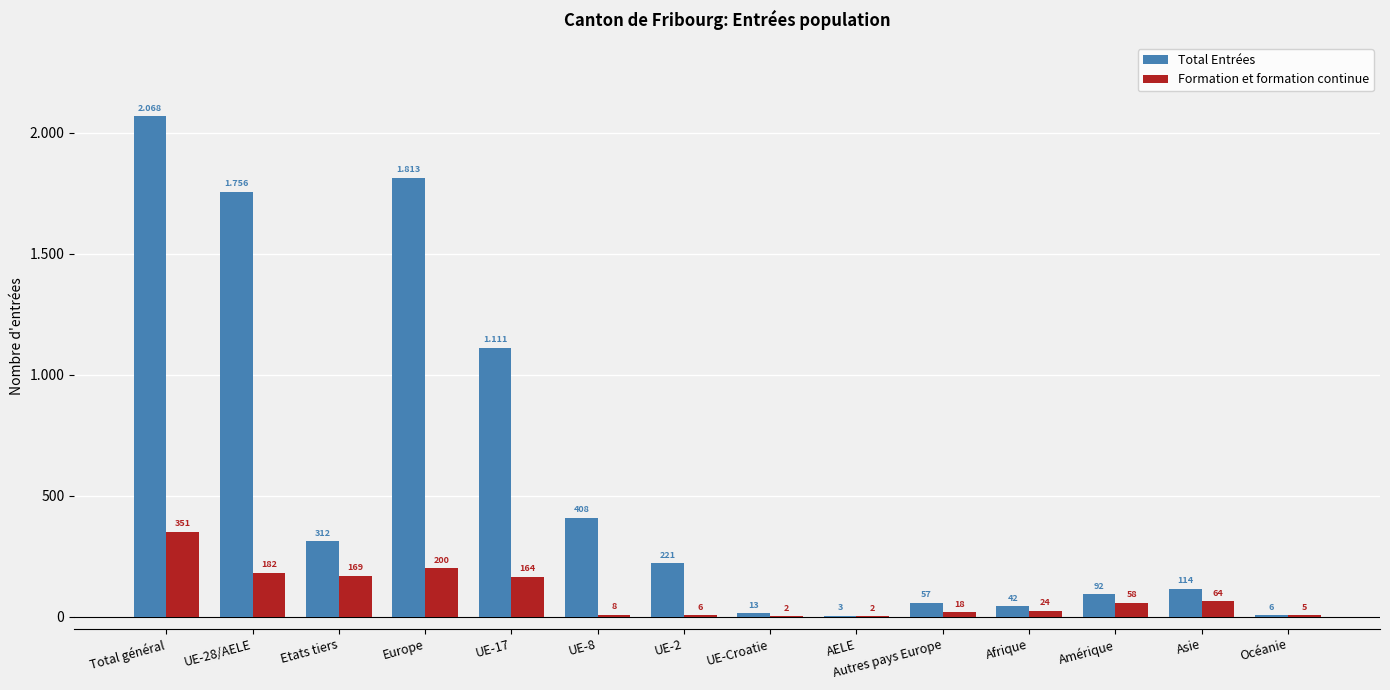

Does the chart contain stacked bars?

No